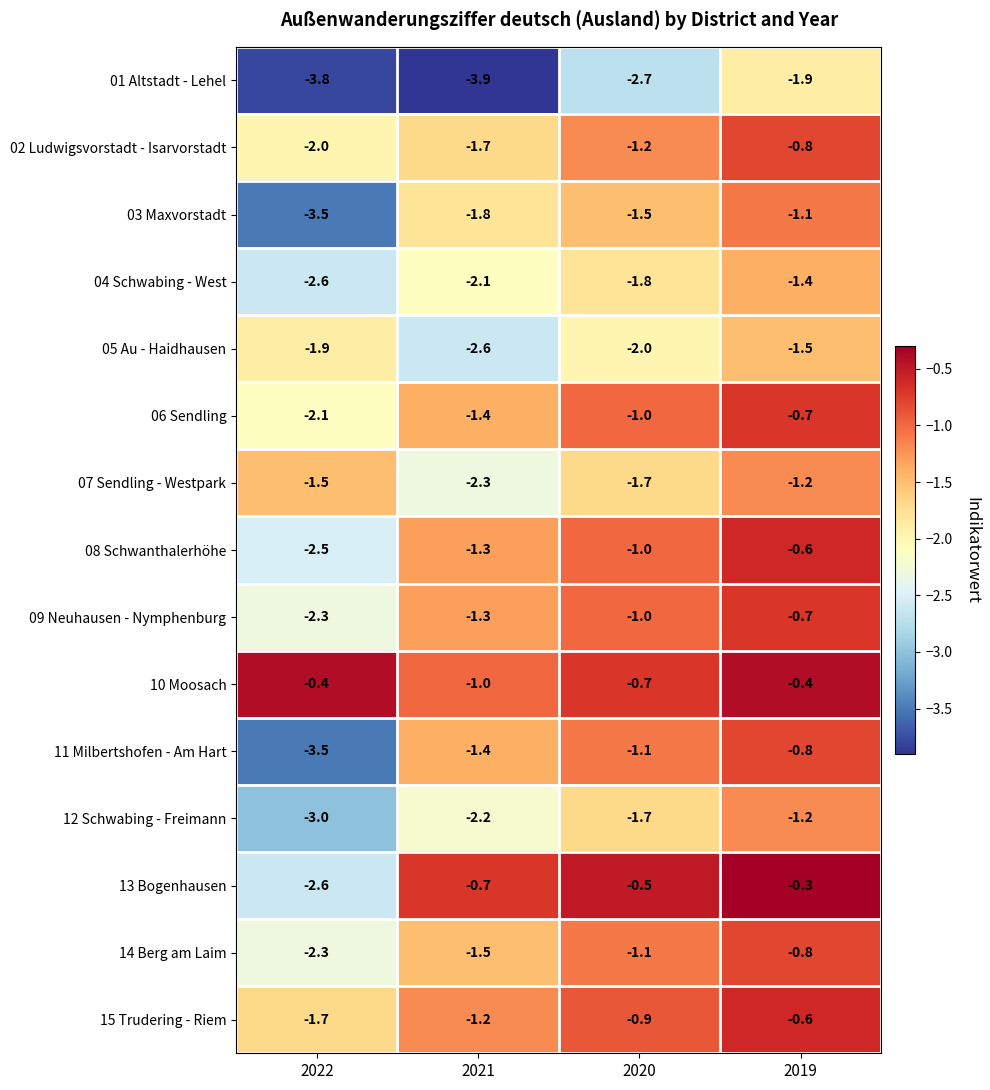

What is the maximum value shown in the chart?

-0.3